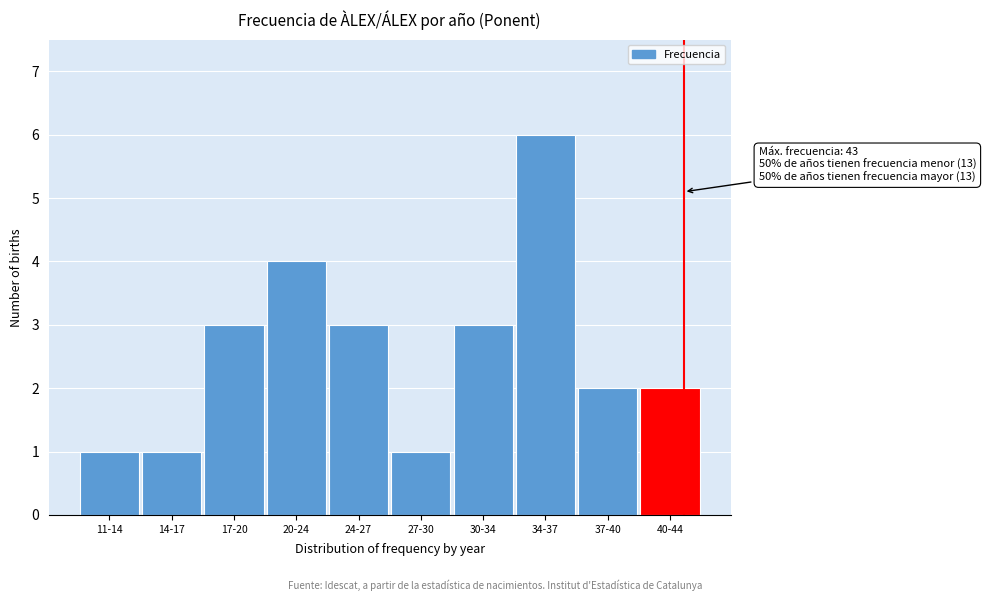

Reading right to left, extract all data points from this chart.

2	2	6	3	1	3	4	3	1	1